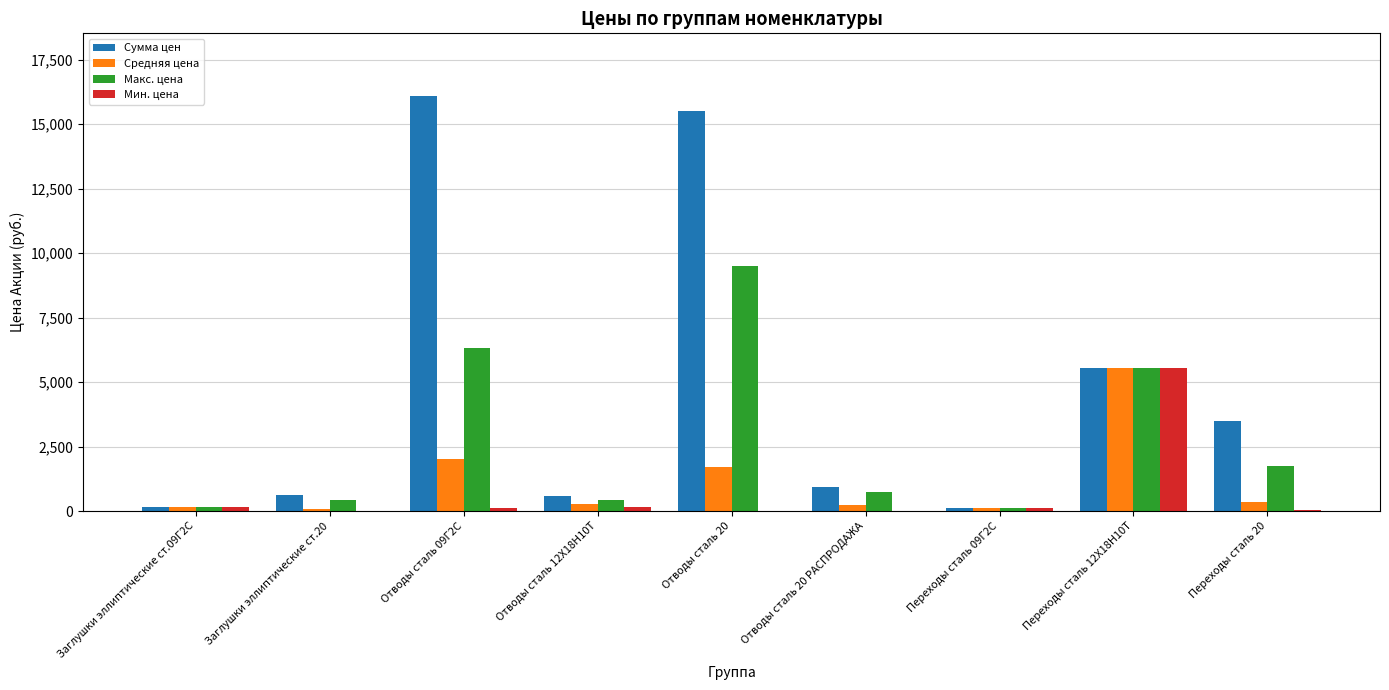

At which category is the sum across all series the highest?

Отводы сталь 20